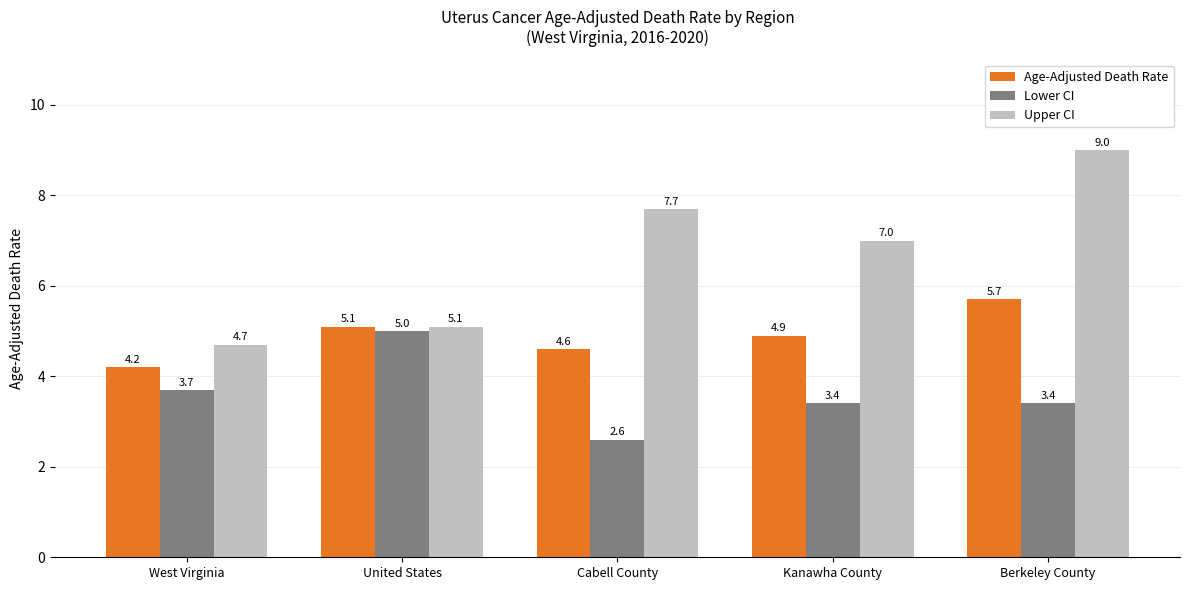

What is the label of the 5th bar from the left?

Berkeley County